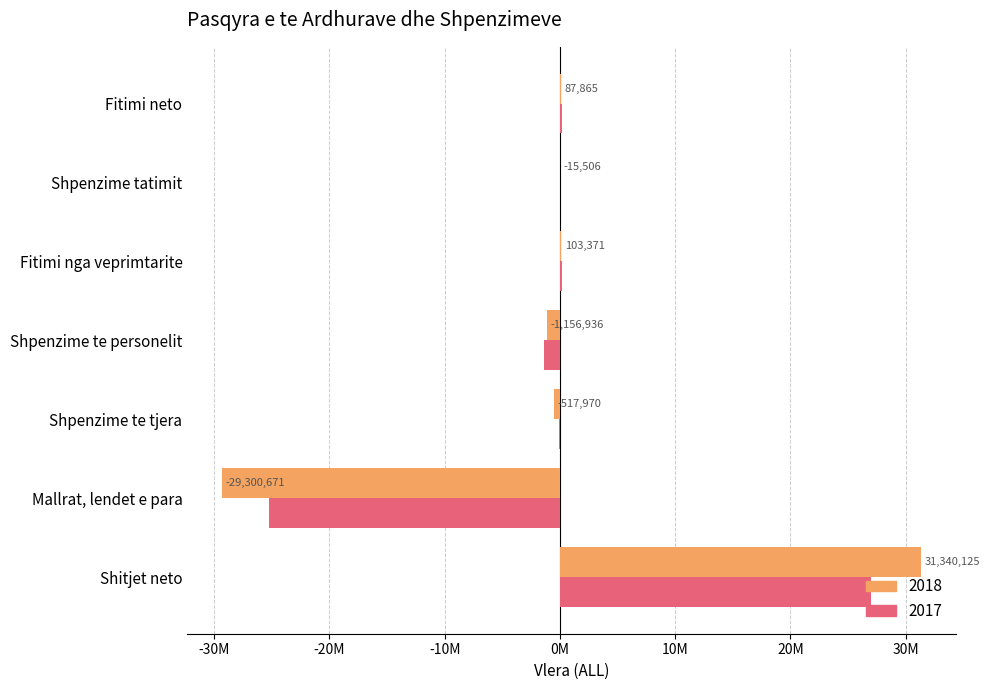

What are all the series names shown in the legend?

2018, 2017